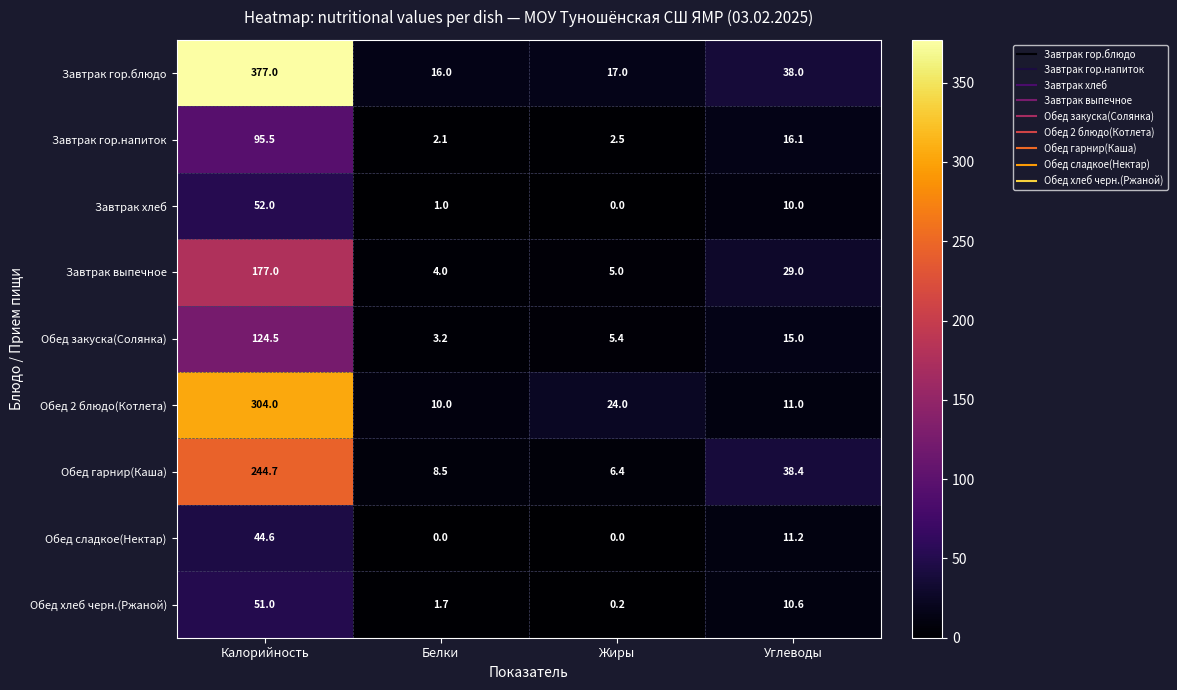

The value of Обед 2 блюдо(Котлета) at Жиры is 24.0. True or false?

True